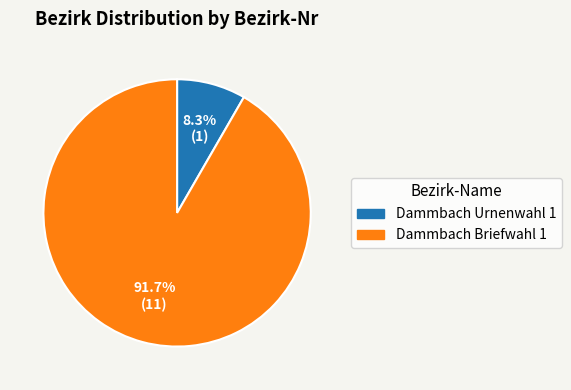

What is the largest slice in the pie chart?

Dammbach Briefwahl 1